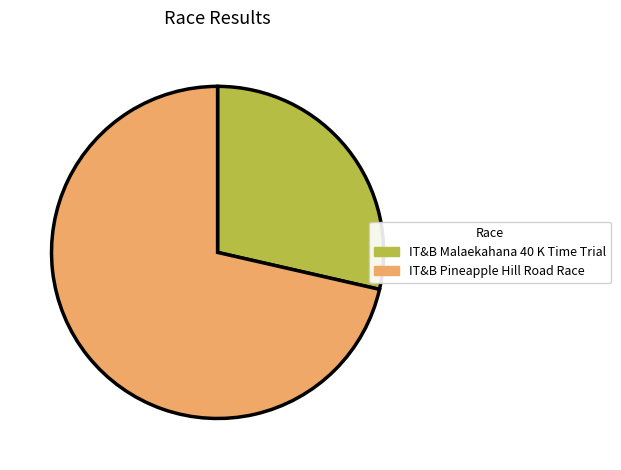

Does any single category account for the majority?

Yes